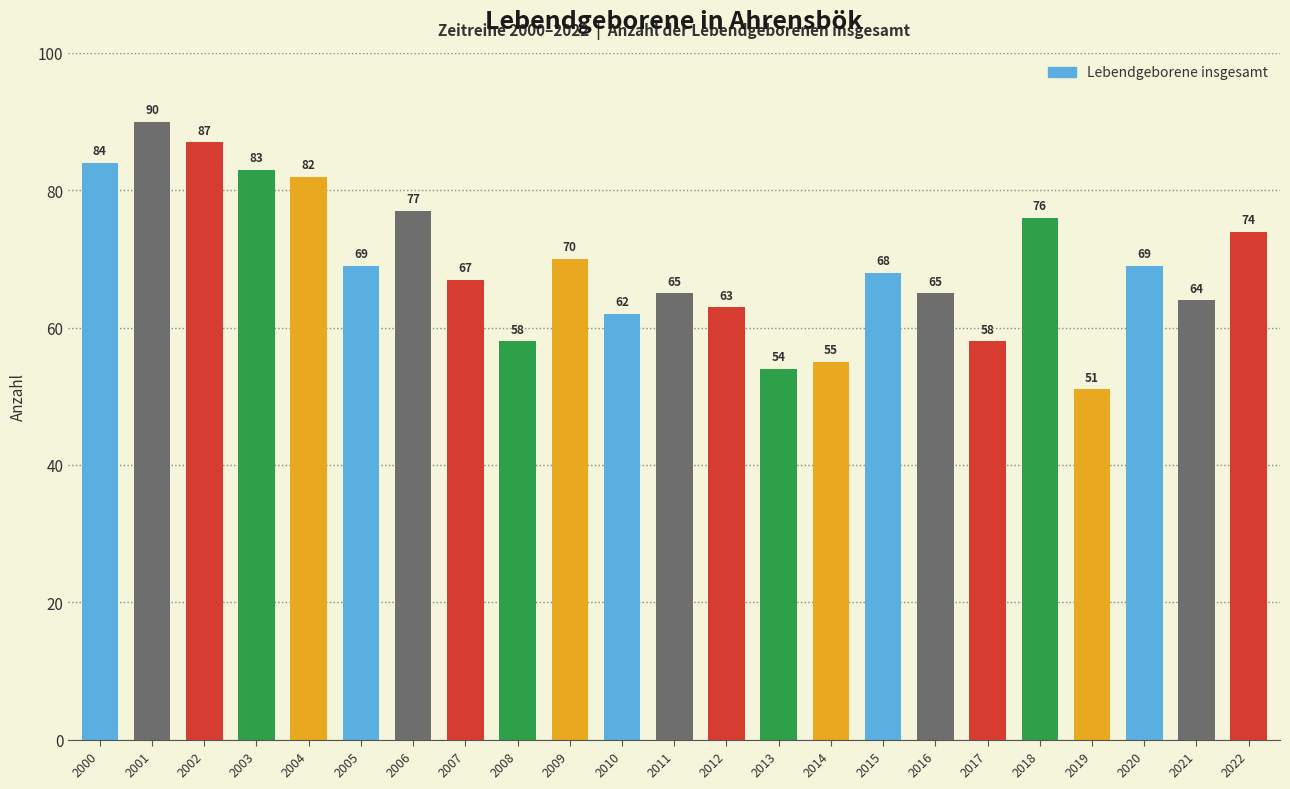

Are the bars horizontal?

No